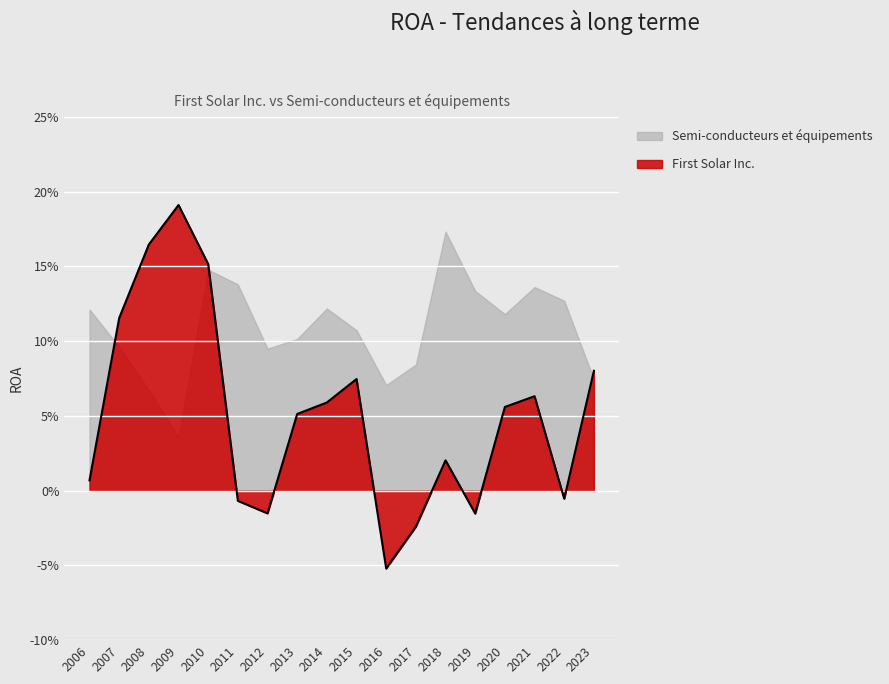

How many lines are shown in the chart?

1